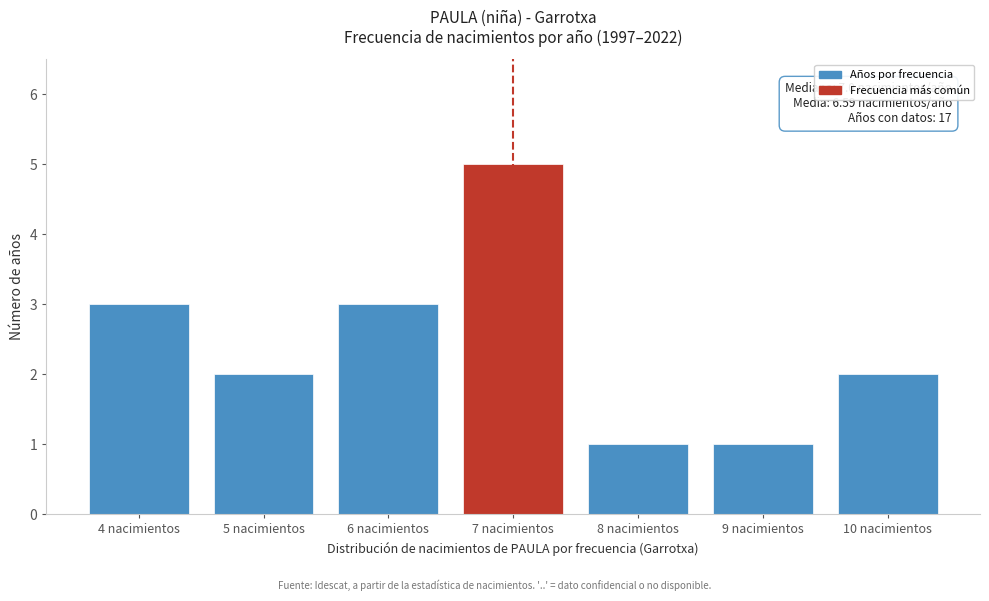

Reading left to right, extract all data points from this chart.

3	2	3	5	1	1	2